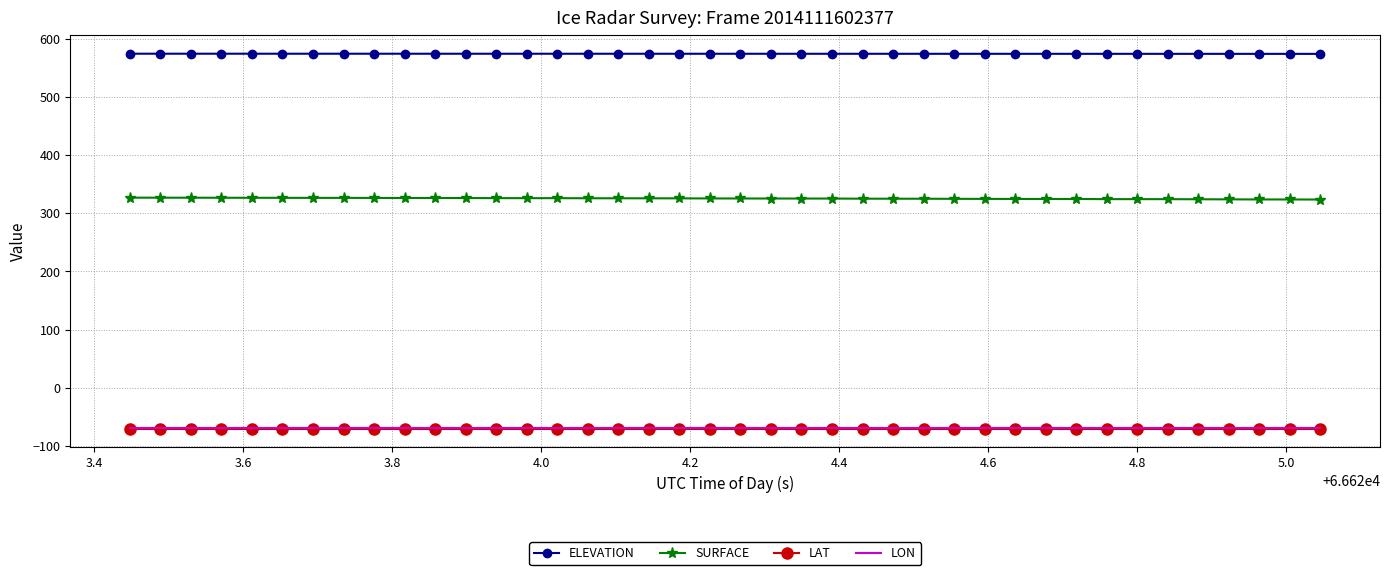

At how many categories does at least one series exceed 10?

40